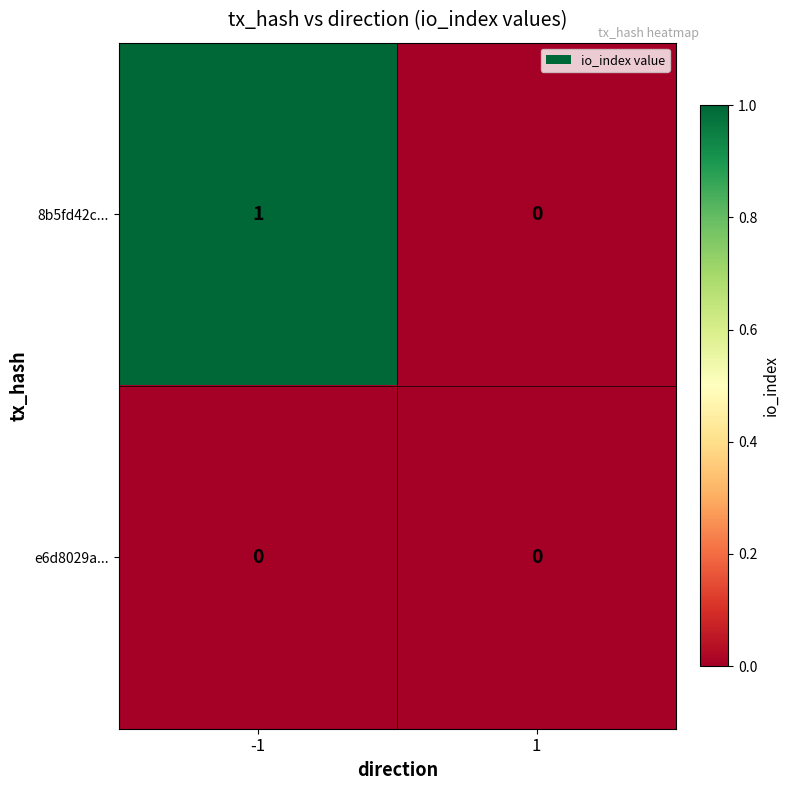

List the series in order of their peak value, highest first.

8b5fd42c..., e6d8029a...